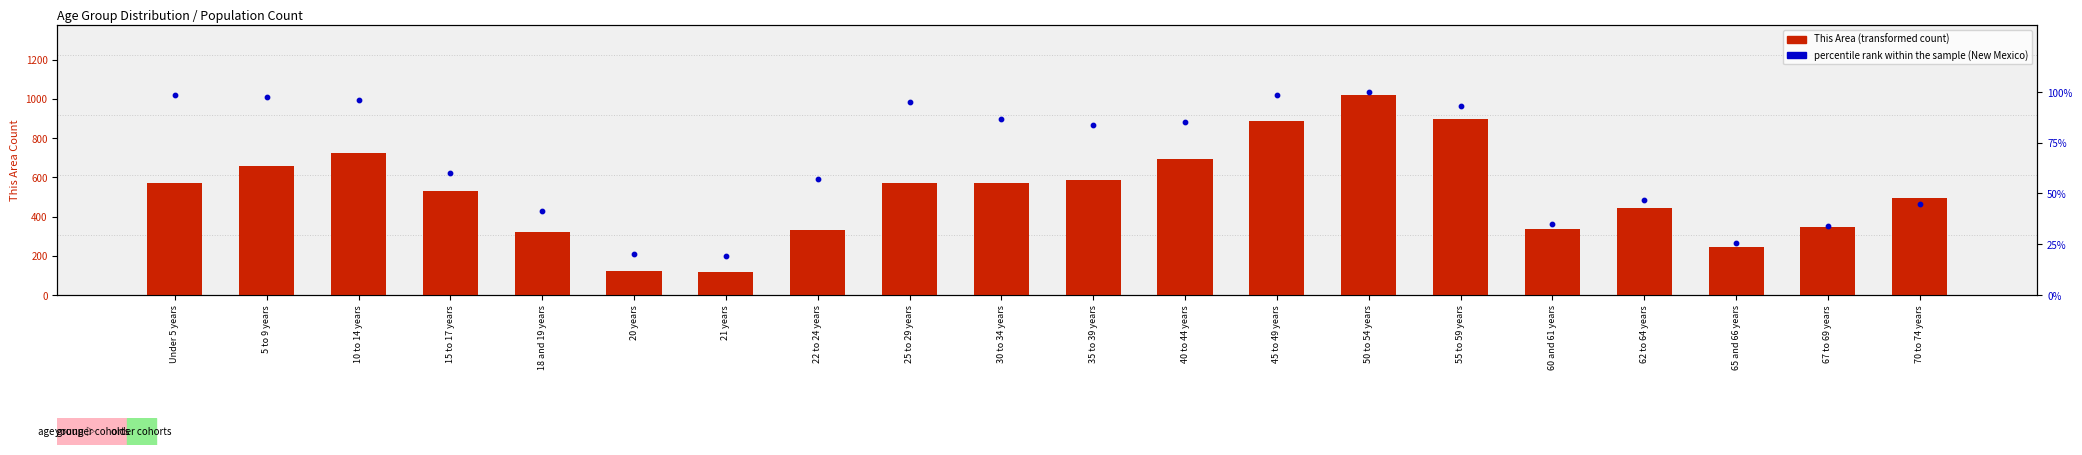

At how many categories does at least one series exceed 618?

6